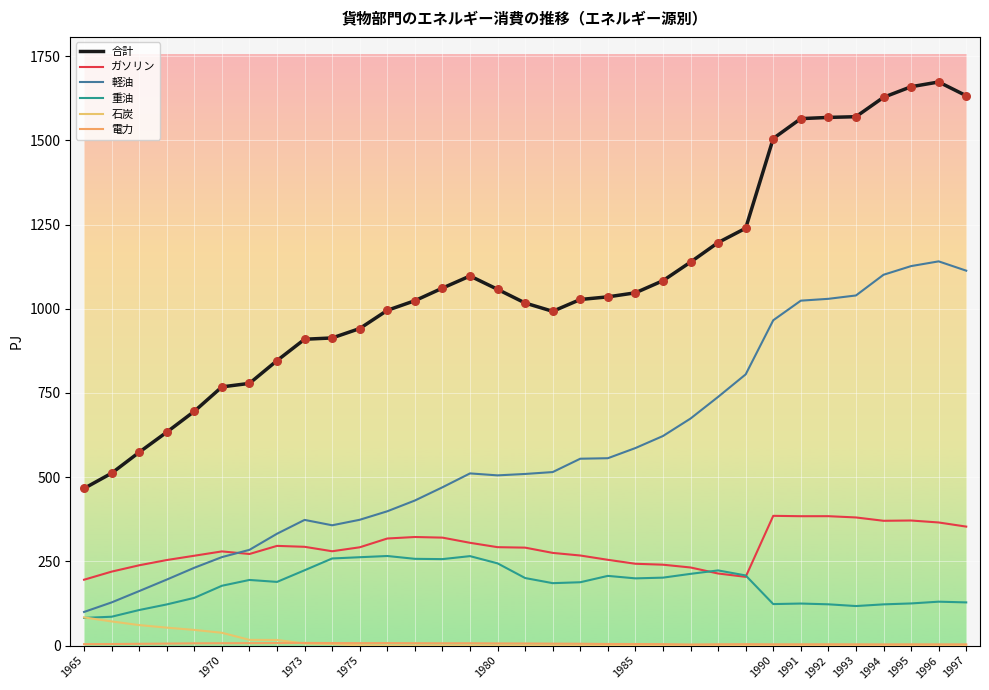

Which series has the largest total across all categories?

合計